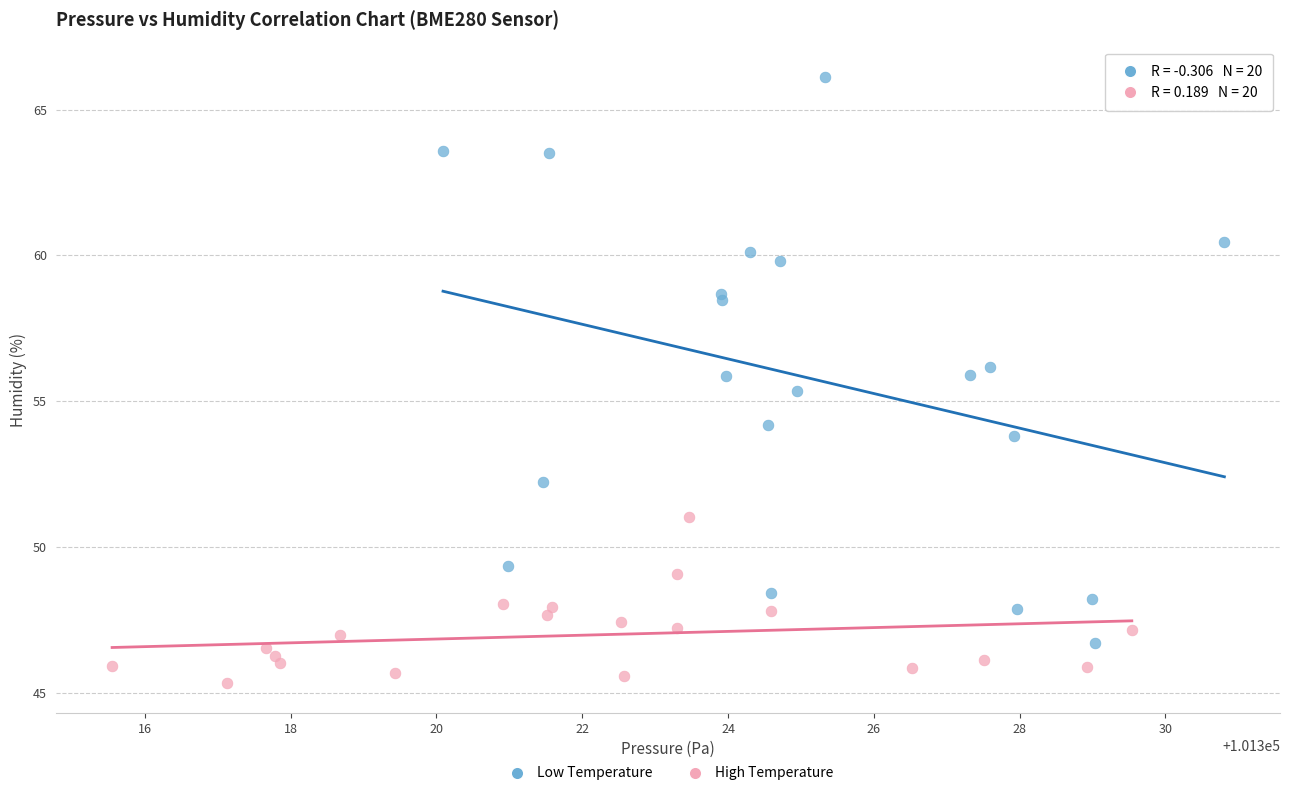

Which series contains the lowest Y value?

High Temperature